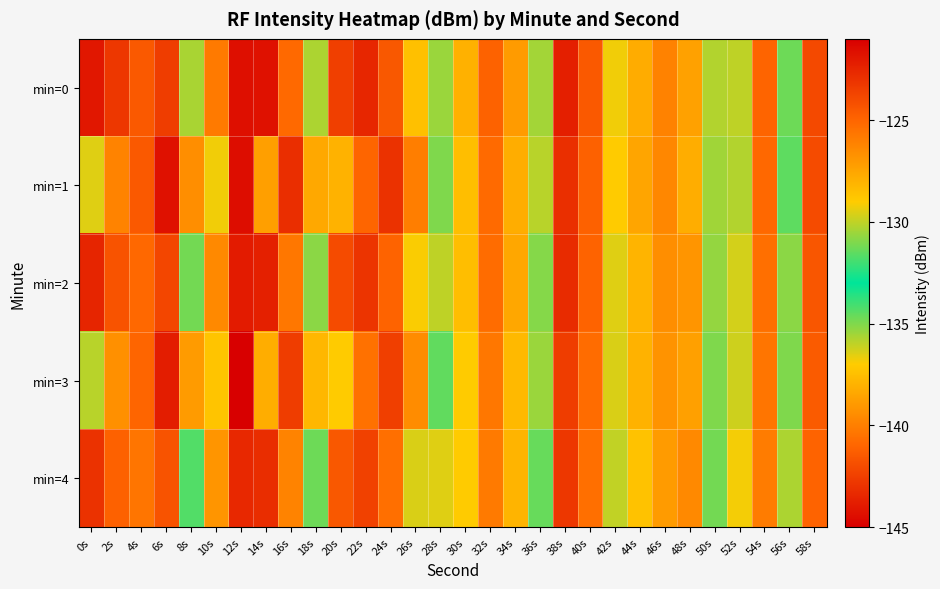

What is the maximum value shown in the chart?

-121.6